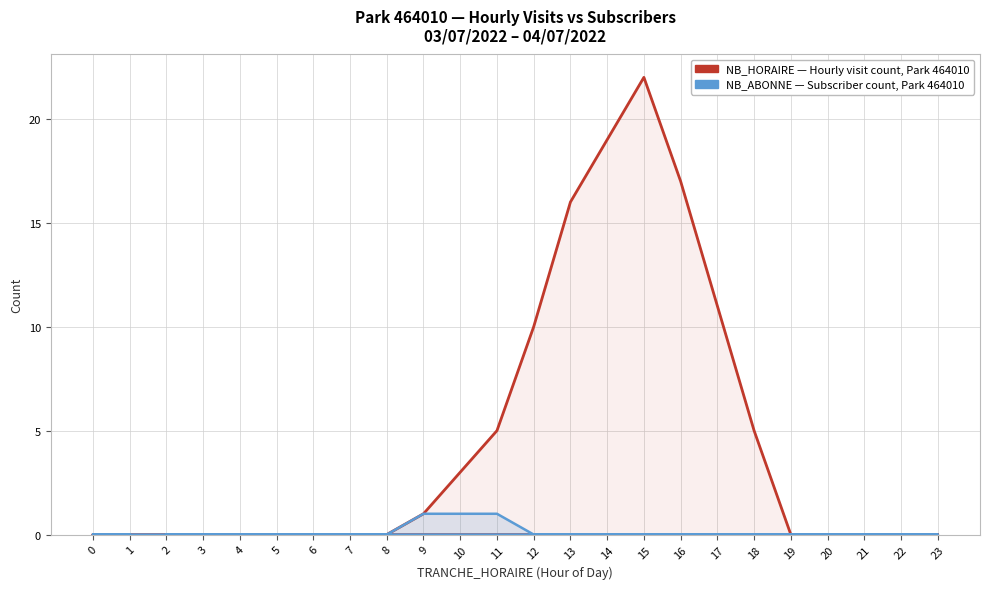

Between 5 and 6, which is larger?

5